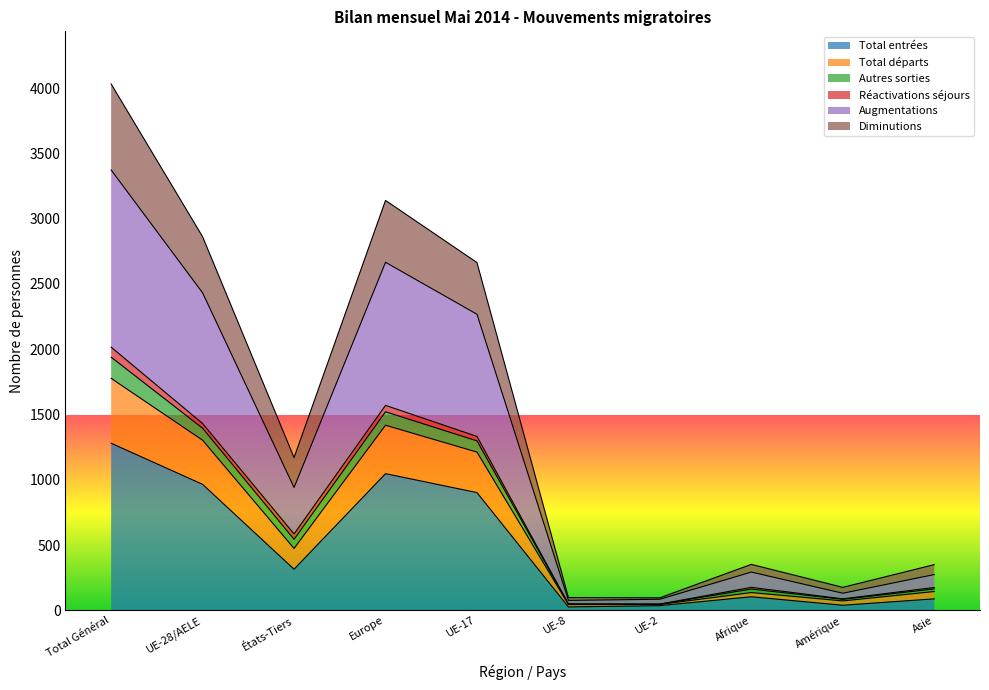

At which label is Total départs closest to 1032?

UE-17